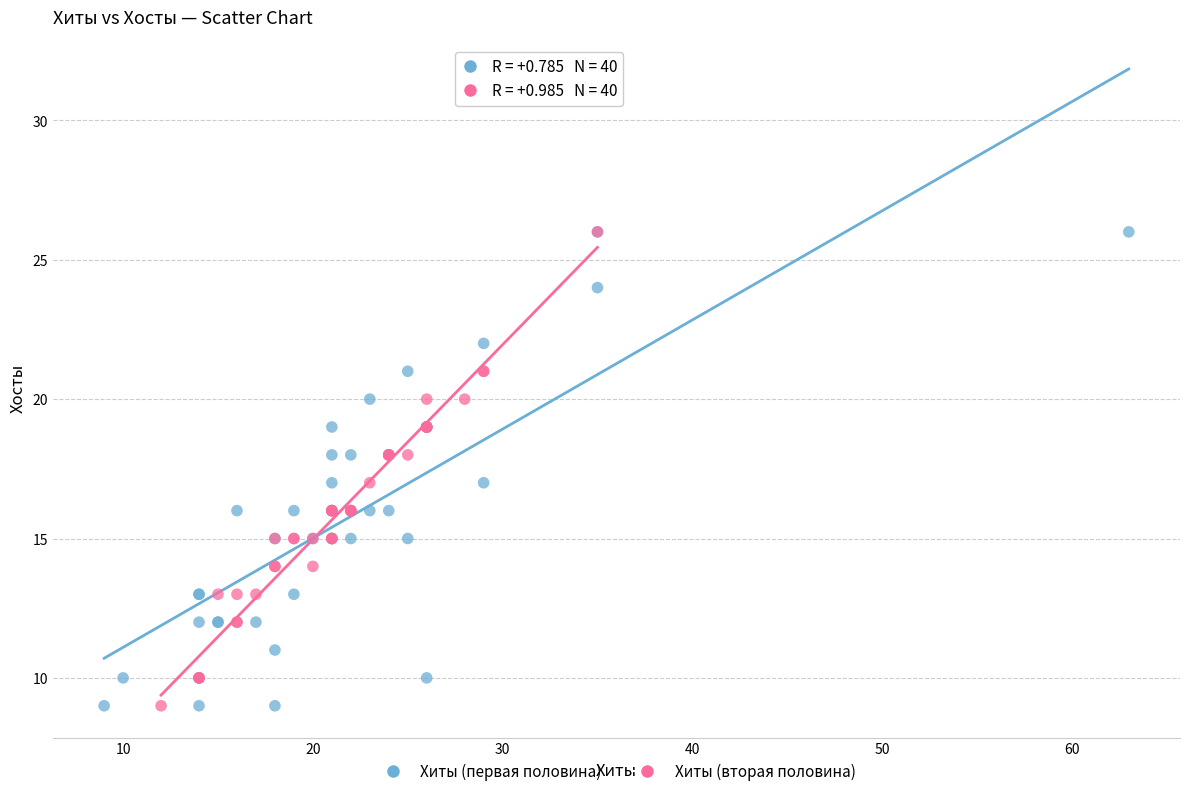

What are all the series names shown in the legend?

Хиты (первая половина), Хиты (вторая половина)